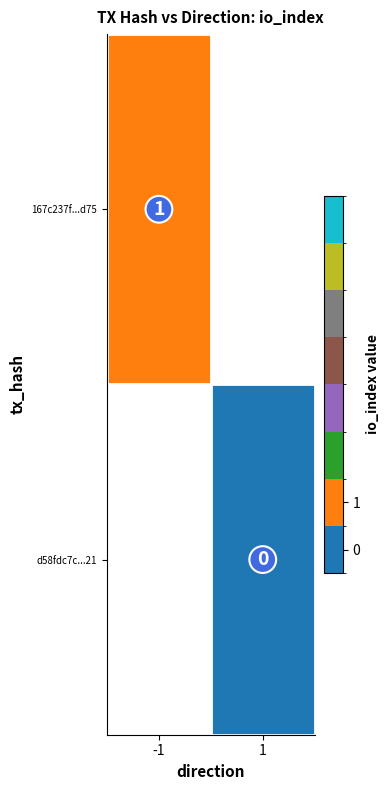

Is it true that 167c237f...d75 equals 2 at -1?

False